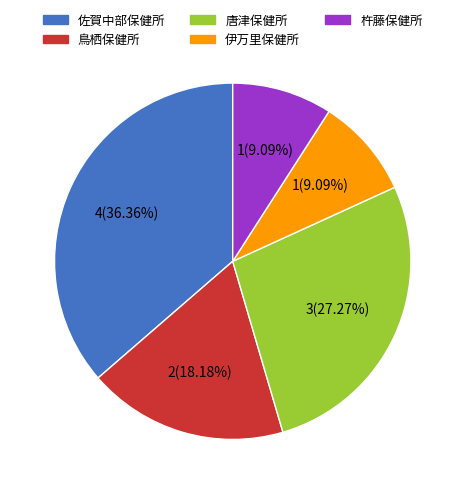

Is there a majority slice in this chart?

No